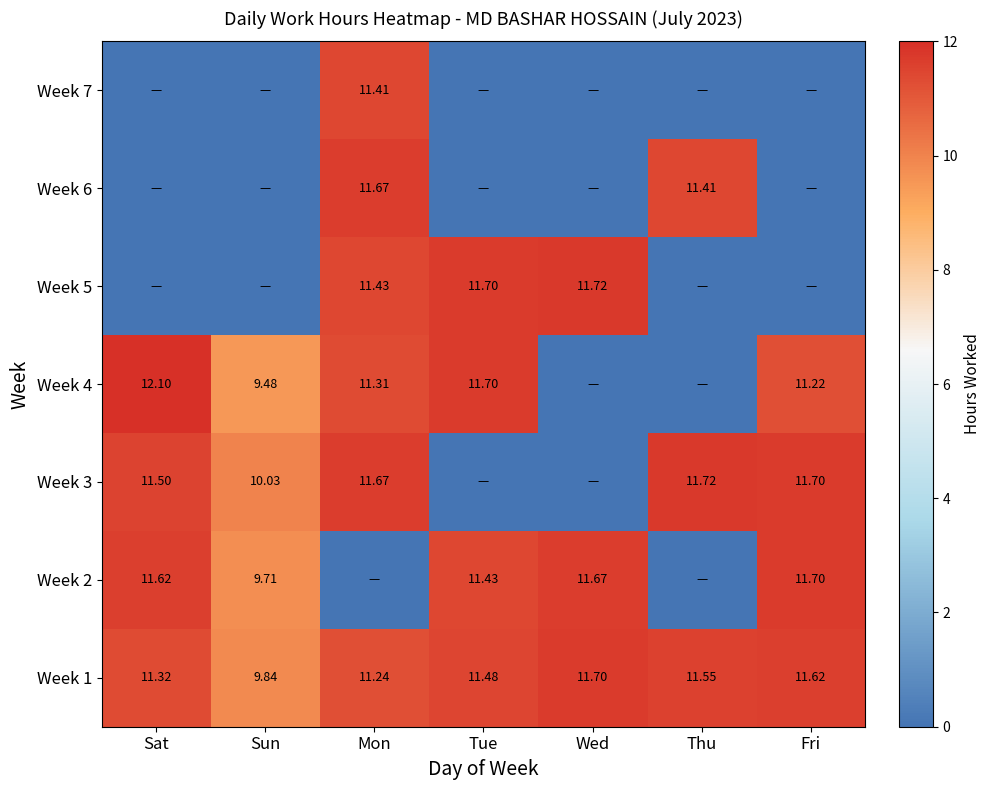

List the labels in order of Week 1 value, smallest first.

Sun, Mon, Sat, Tue, Thu, Fri, Wed